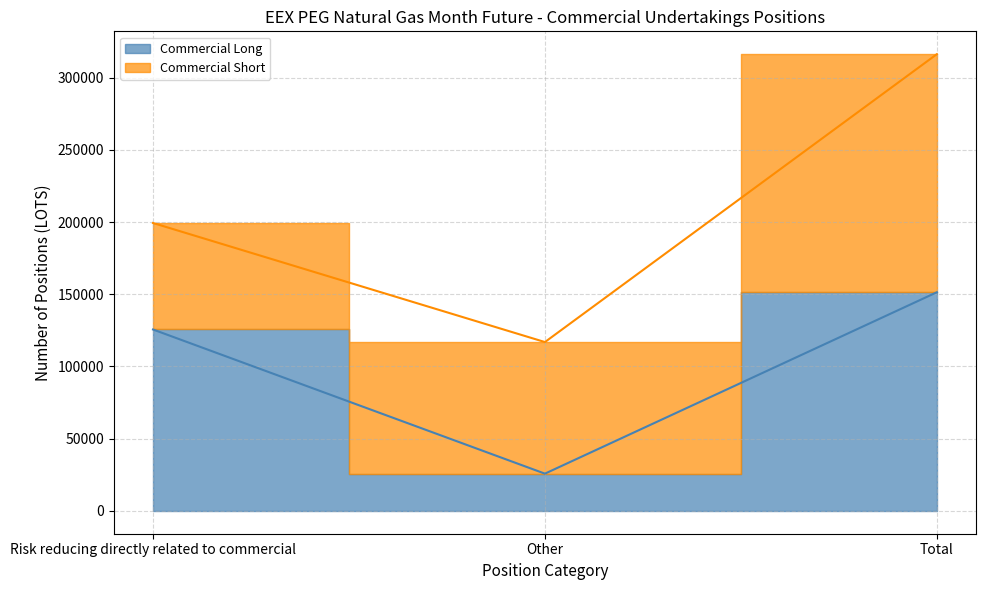

What is the label of the 2nd point from the right?

Other